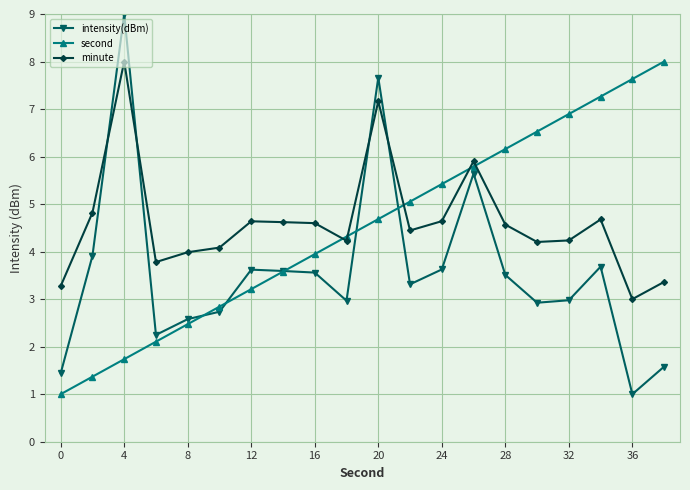

What is the minimum value shown in the chart?

1.0